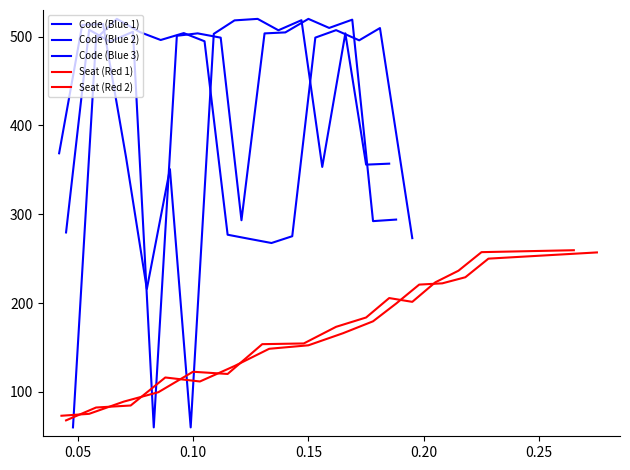

Is the value of Seat (Red 1) at 0.05 greater than the value of Code (Blue 1) at 14?

No